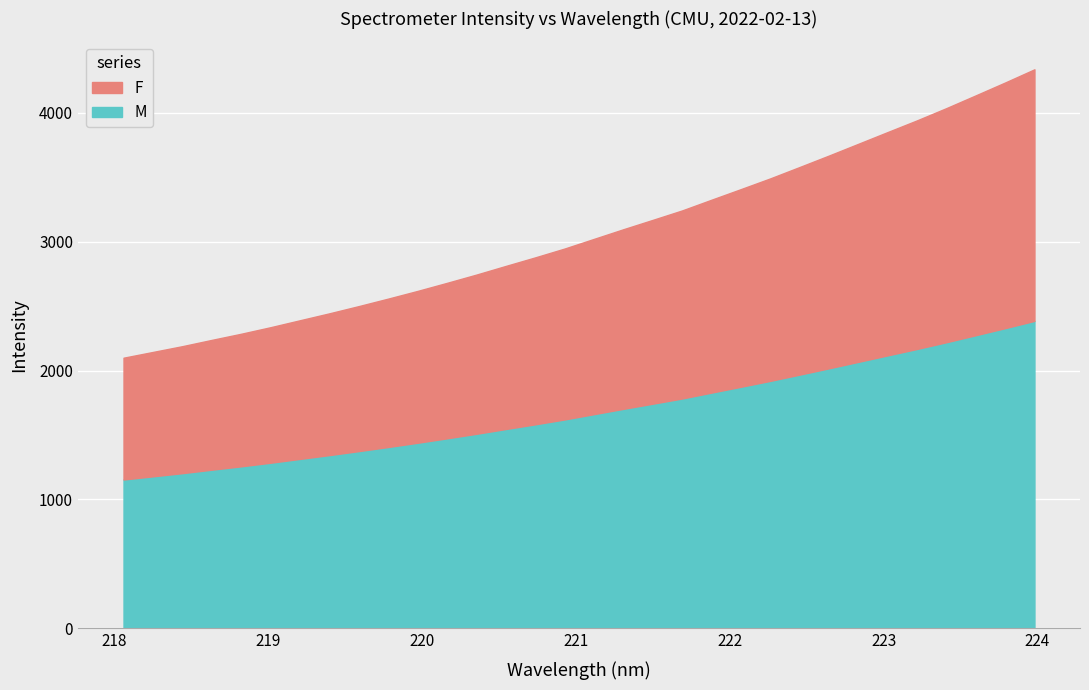

What is the sum of the values at 222.0721 and 218.442?

5598.6